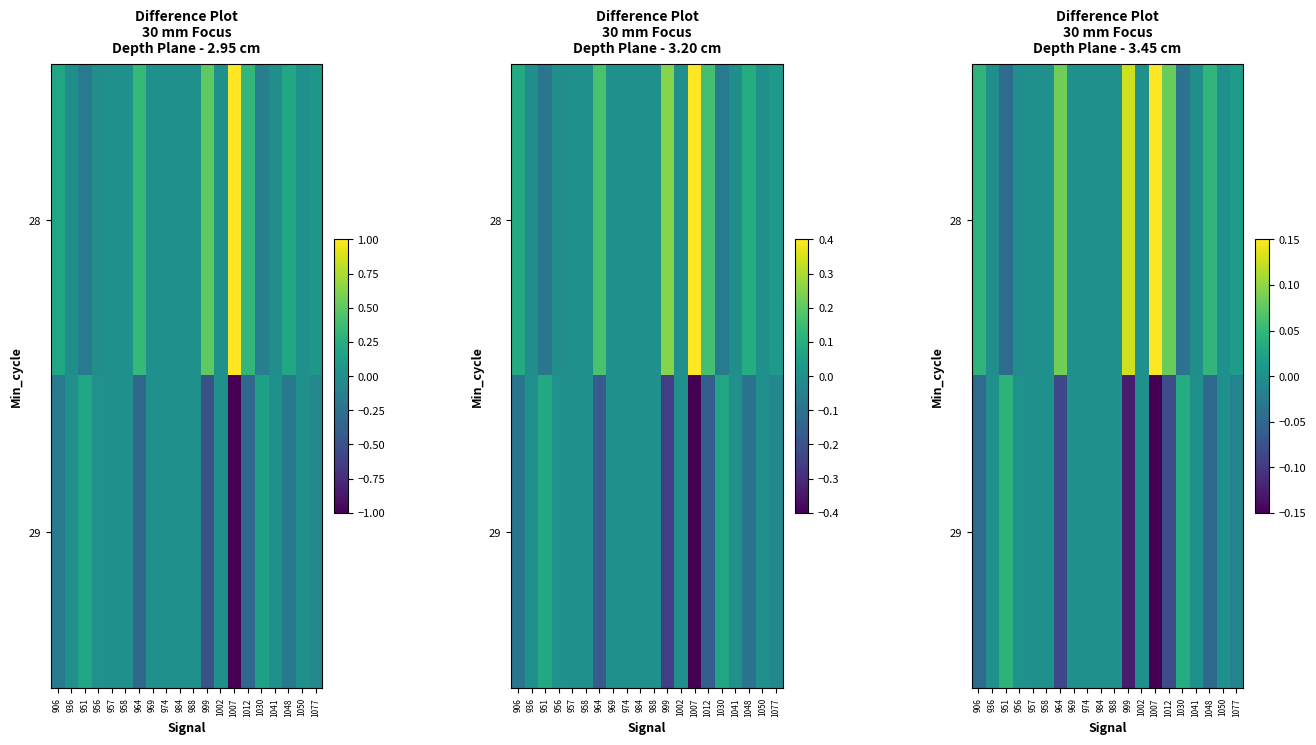

Which category has the highest value in the 28 series?

1007